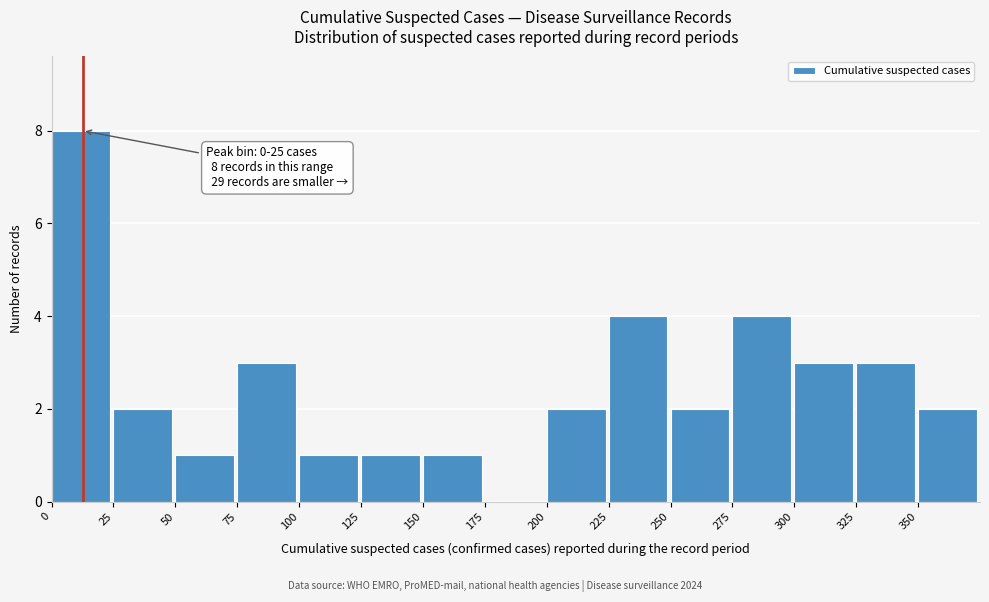

Over which range of the x-axis is the bar tallest?

0 to 25